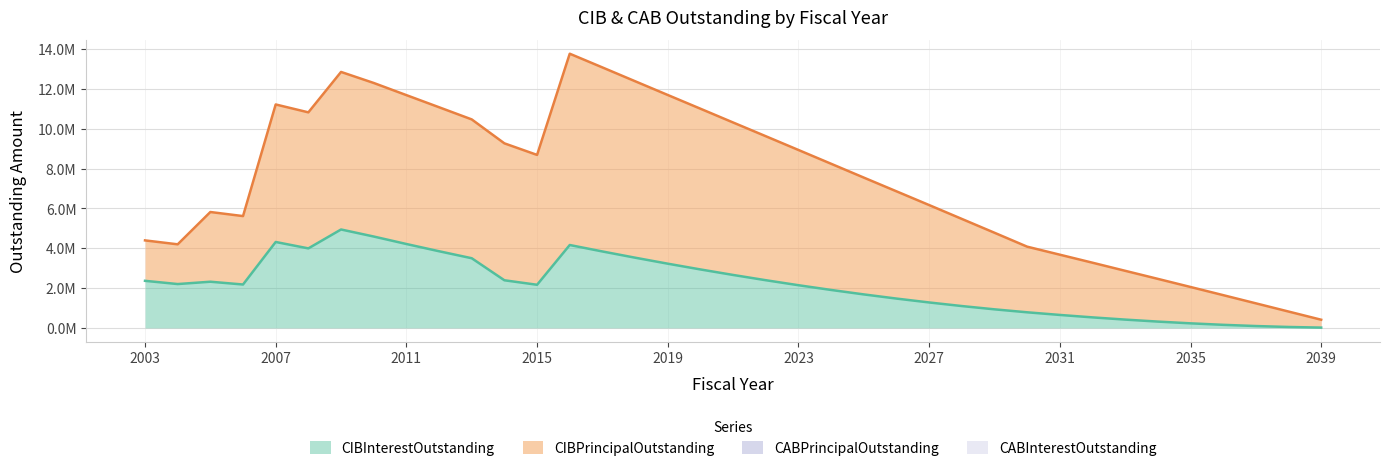

In CIBPrincipalOutstanding, how many points are higher than both neighbors (excluding endpoints)?

4